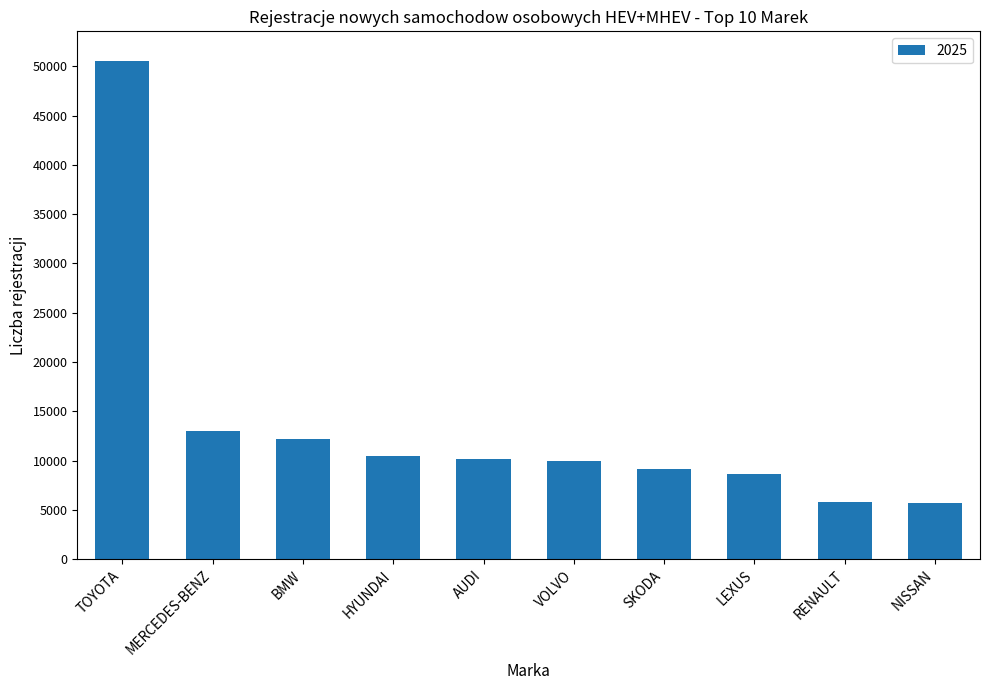

What is the sum of the values at TOYOTA and LEXUS?

59211